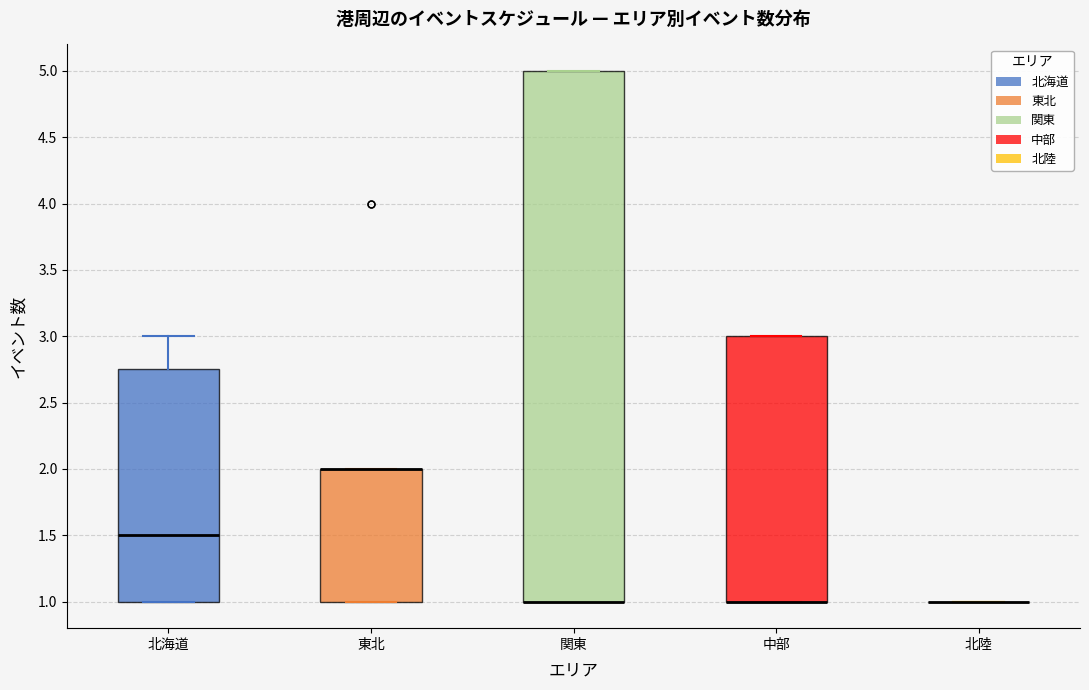

Reading left to right, transcribe this box plot: for each box, give where its median line is, the range the box spans, and where its two whiskers end, as read against the y-axis. The values are not printed on the chart, so give them approximately, as read against the axis.

北海道: median 1.50, box 1.00 to 2.75, whiskers 1.00 to 3.00
東北: median 2.00 (drawn on the box's upper edge), box 1.00 to 2.00, whiskers 1.00 to 2.00
関東: median 1.00 (drawn on the box's lower edge), box 1.00 to 5.00, whiskers 1.00 to 5.00
中部: median 1.00 (drawn on the box's lower edge), box 1.00 to 3.00, whiskers 1.00 to 3.00
北陸: box collapsed to a line at 1.00, whiskers 1.00 to 1.00